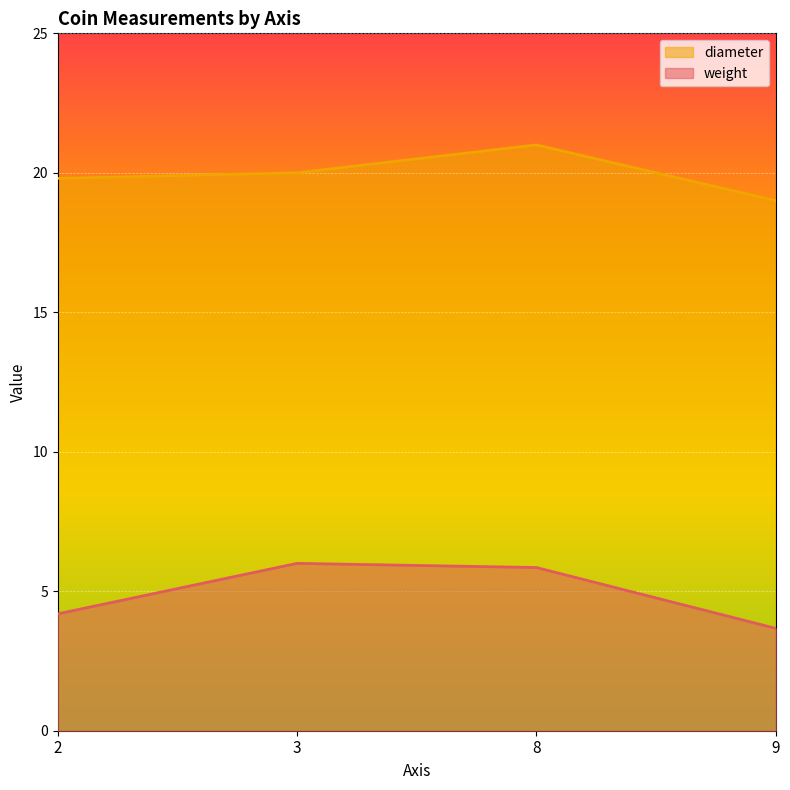

Where is diameter nearest to the value 20?

3